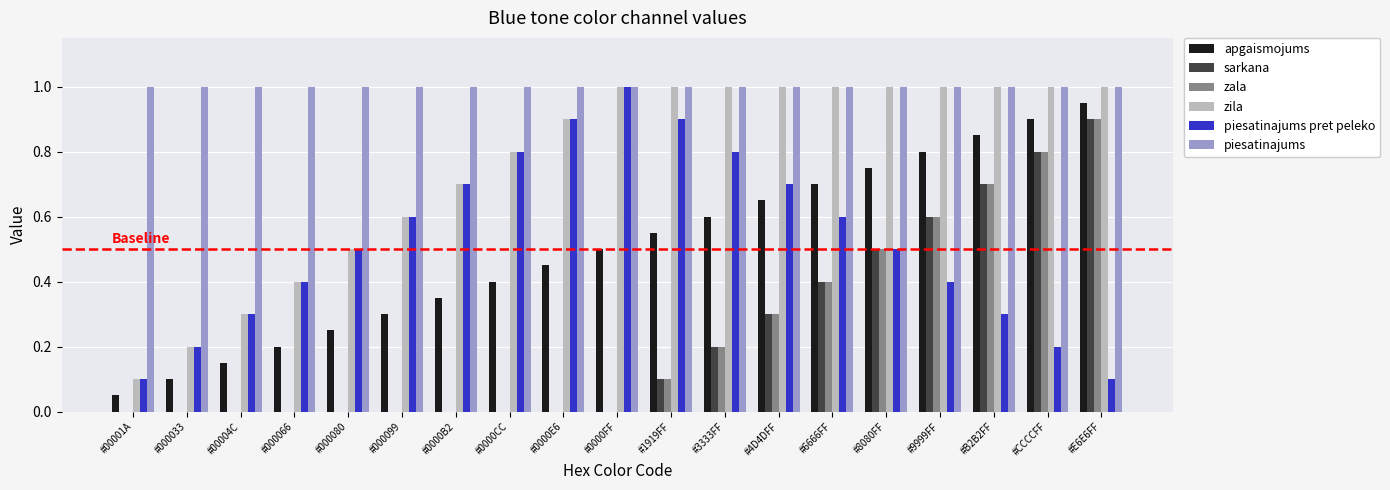

What is the sum of all apgaismojums values?

9.5